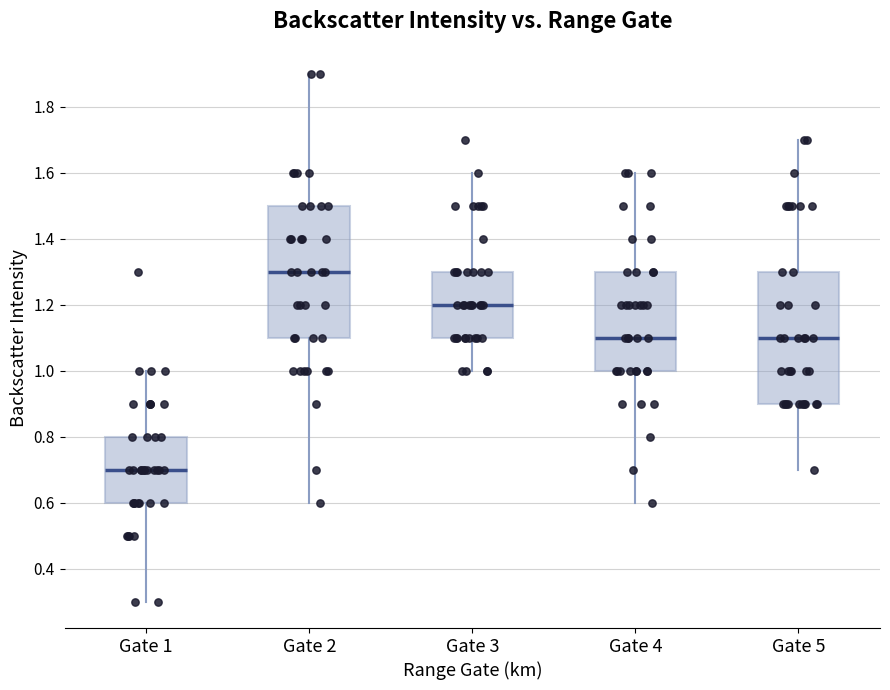

Reading left to right, read every box against the y-axis: the position of its median line, the range the box covers, and the ends of its whiskers. The values are not printed on the chart, so give them approximately, as read against the axis.

Gate 1: median 0.7, box 0.6 to 0.8, whiskers 0.3 to 1.0
Gate 2: median 1.3, box 1.1 to 1.5, whiskers 0.6 to 1.9
Gate 3: median 1.2, box 1.1 to 1.3, whiskers 1.0 to 1.6
Gate 4: median 1.1, box 1.0 to 1.3, whiskers 0.6 to 1.6
Gate 5: median 1.1, box 0.9 to 1.3, whiskers 0.7 to 1.7